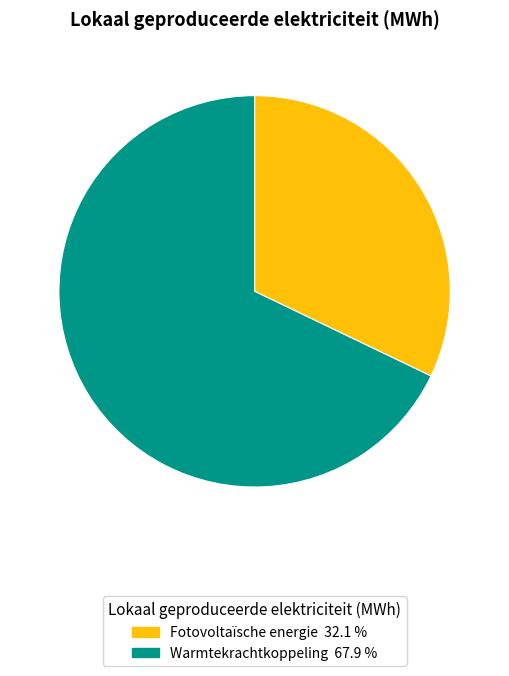

Does any single category account for the majority?

Yes